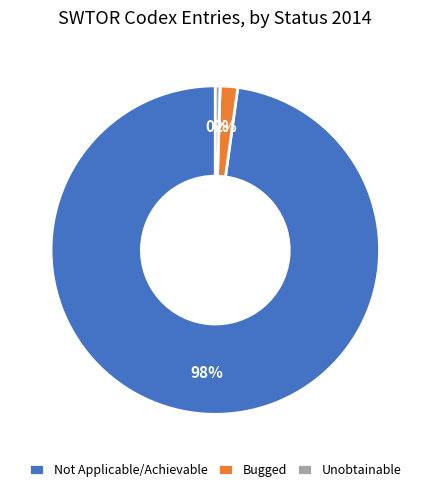

Rank the categories by value from lowest to highest.

Unobtainable, Bugged, Not Applicable/Achievable